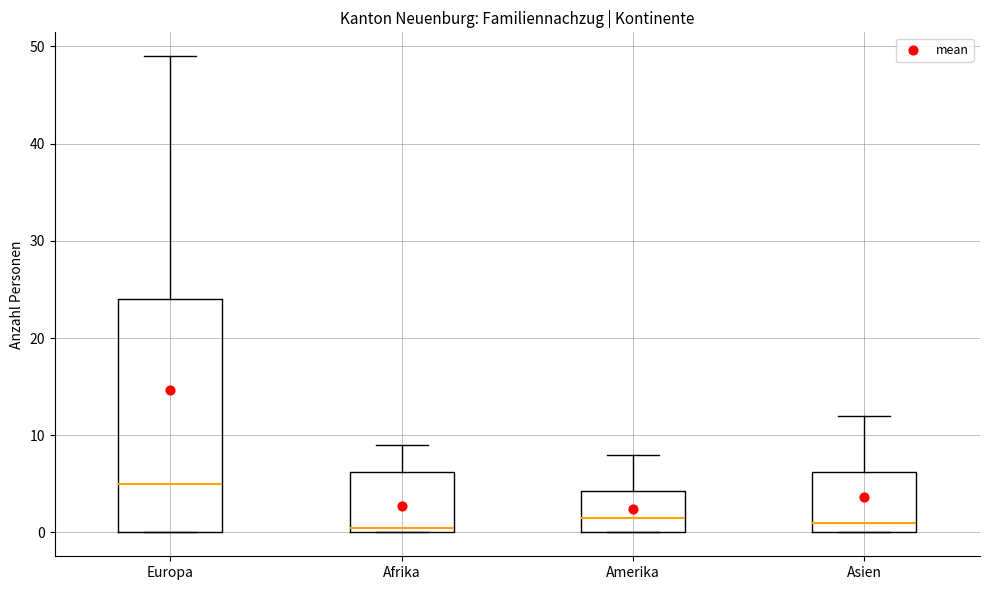

Where is the lower edge of the box for Asien on the y-axis? The values are not printed on the chart, so give them approximately, as read against the axis.

0